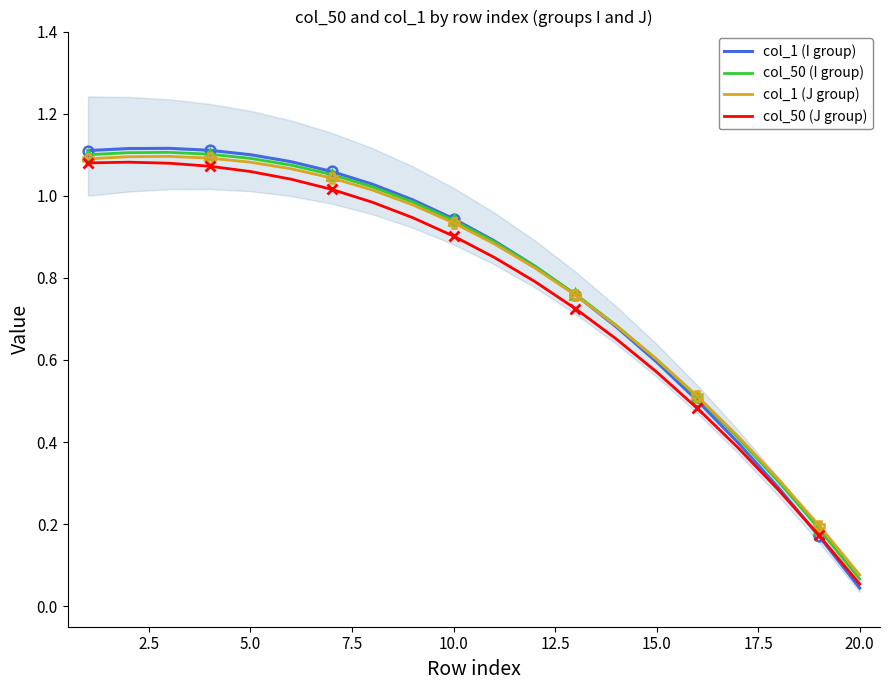

What is the sum of all col_50 (J group) values?

15.2